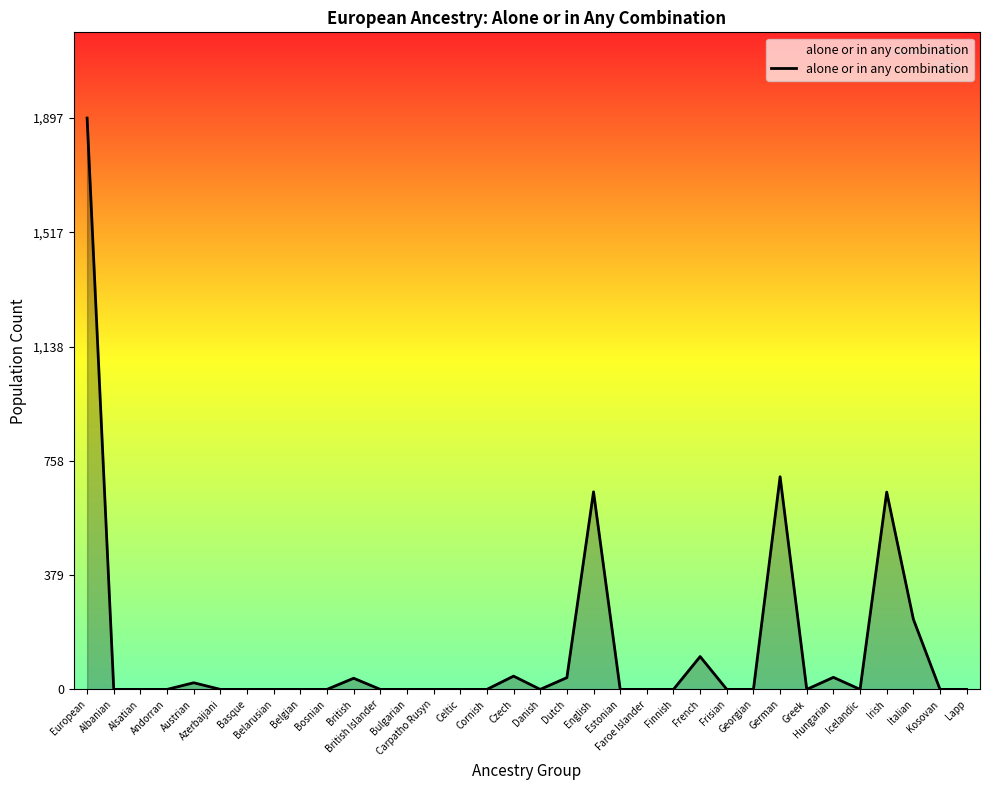

What is the label of the 2nd point from the left?

Albanian